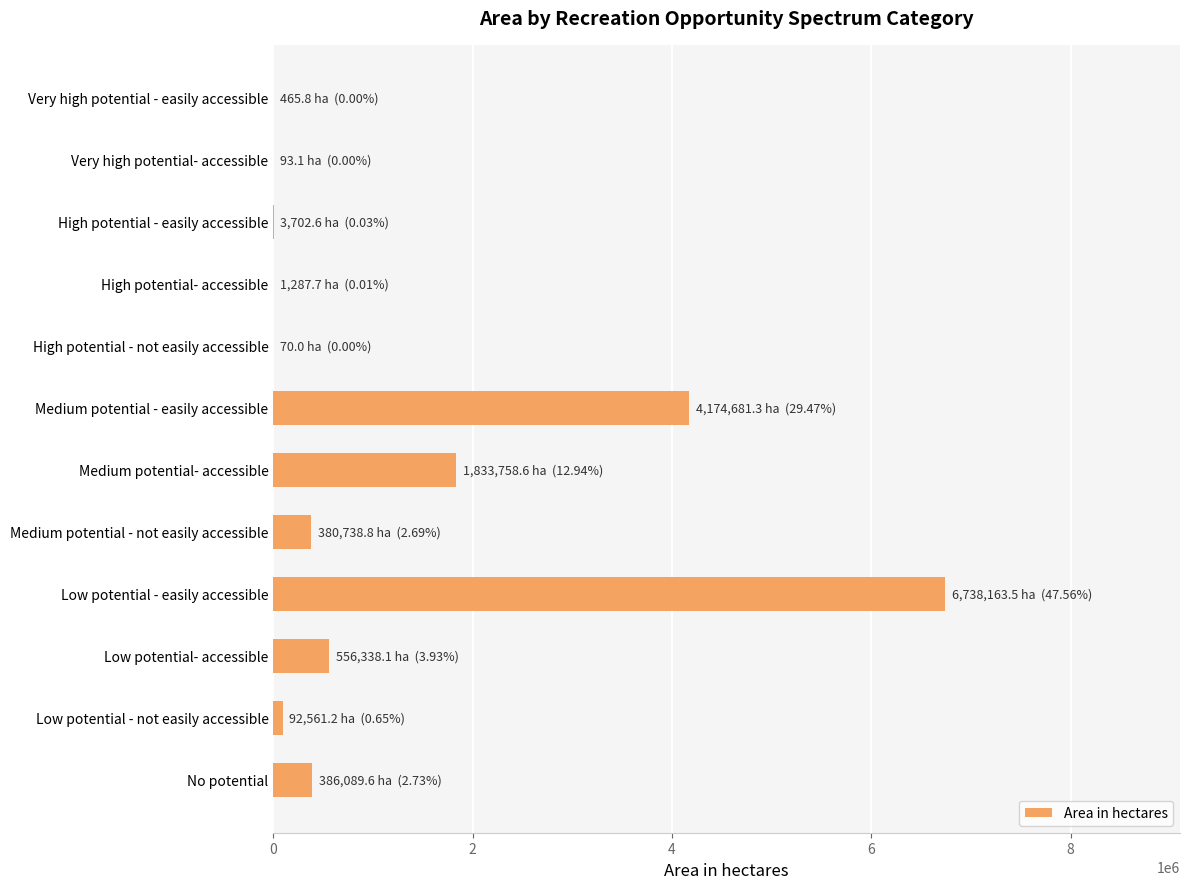

True or false: the data shows 7031253.1 at Medium potential - easily accessible.

False